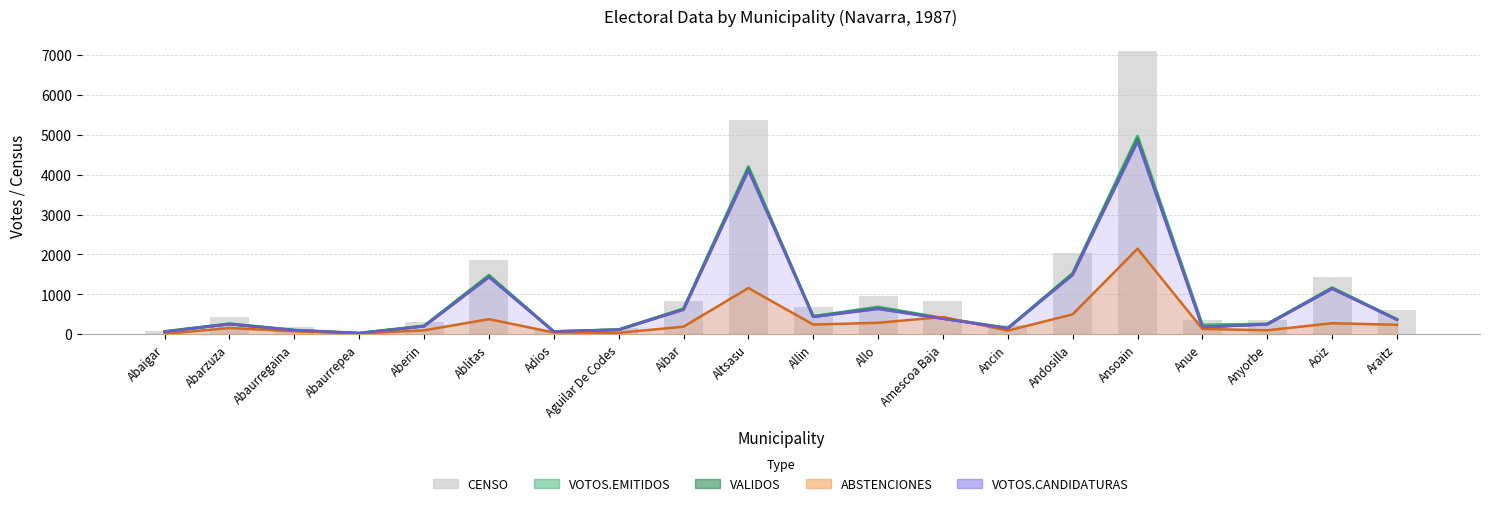

At how many categories does at least one series exceed 1859?

3